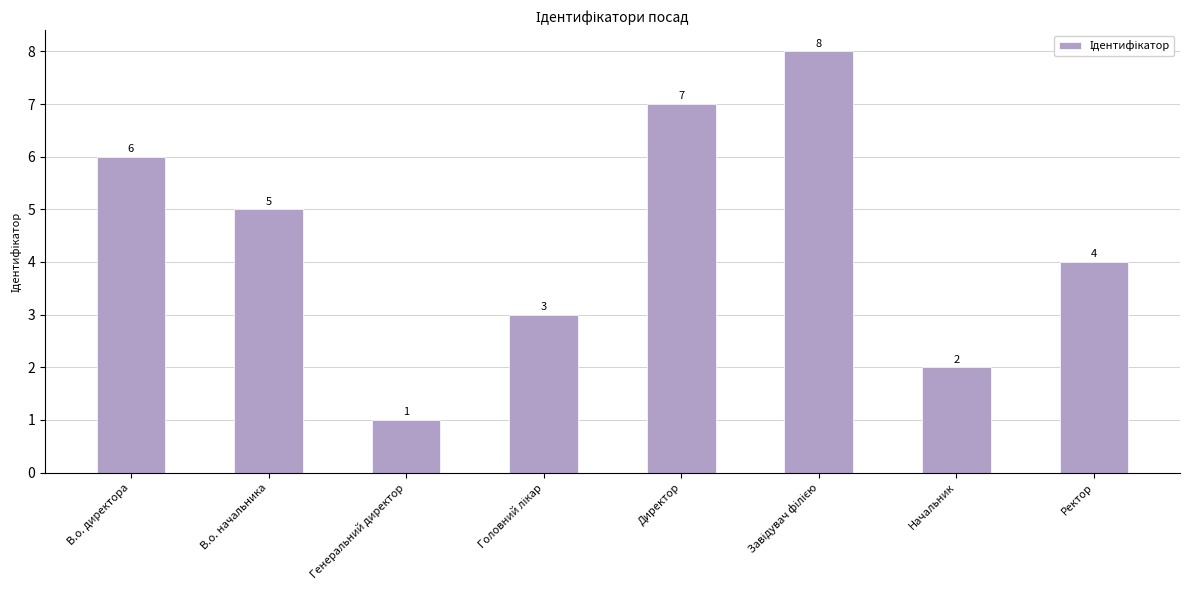

What is the minimum value shown in the chart?

1